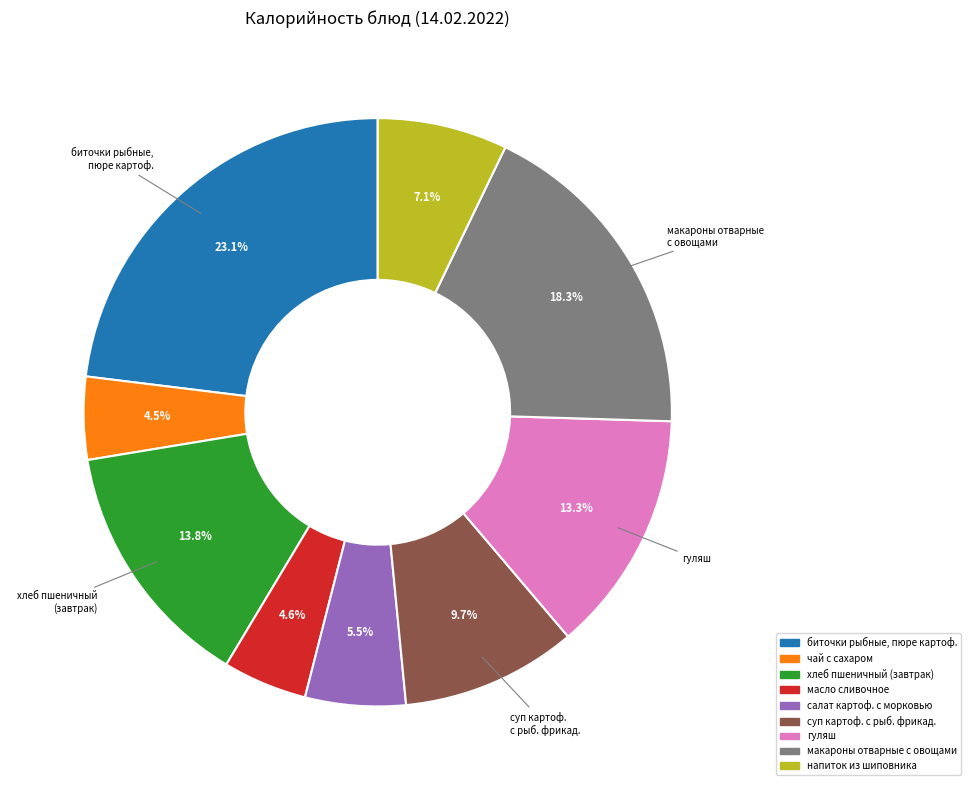

Is there a majority slice in this chart?

No